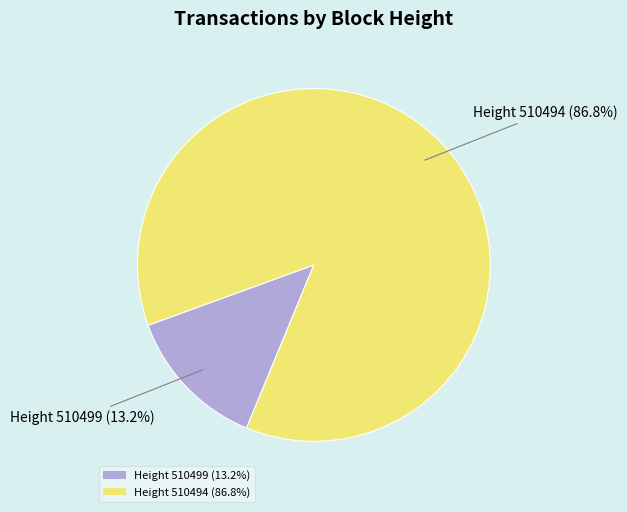

Count the number of slices in the pie.

2